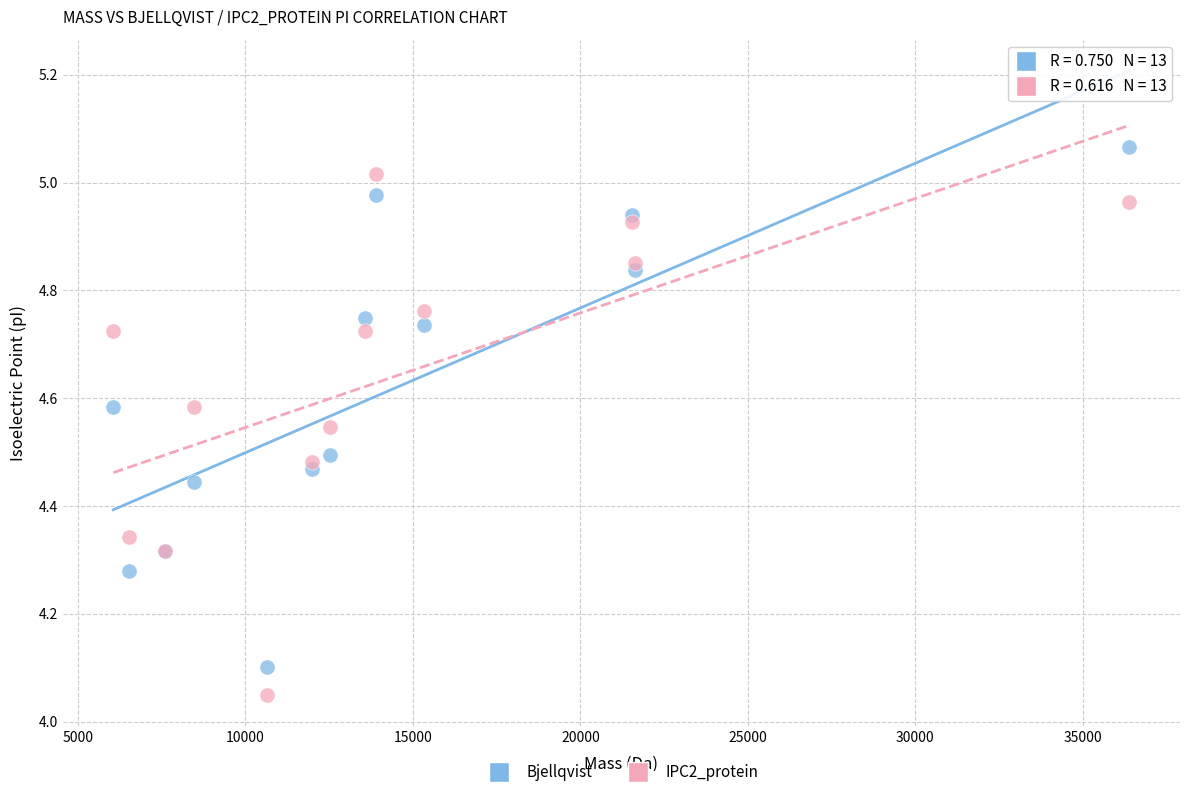

What is the X range (max minus min) for the scatter plot?

30331.0